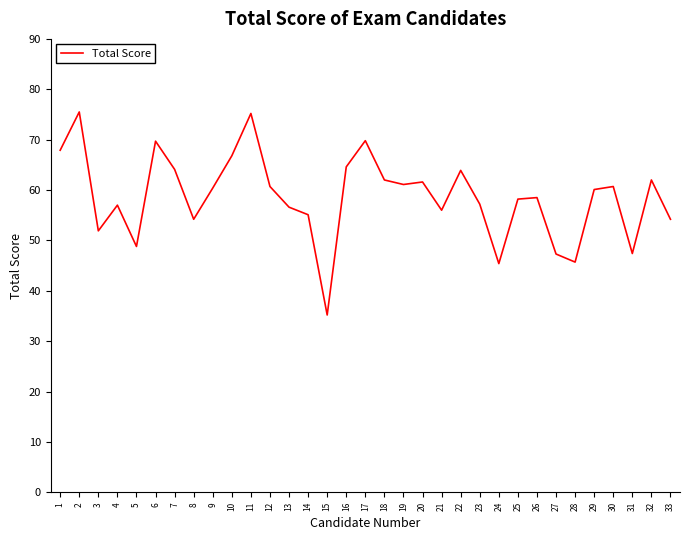

What is the ratio of the value at 2 to the value at 4?

1.3